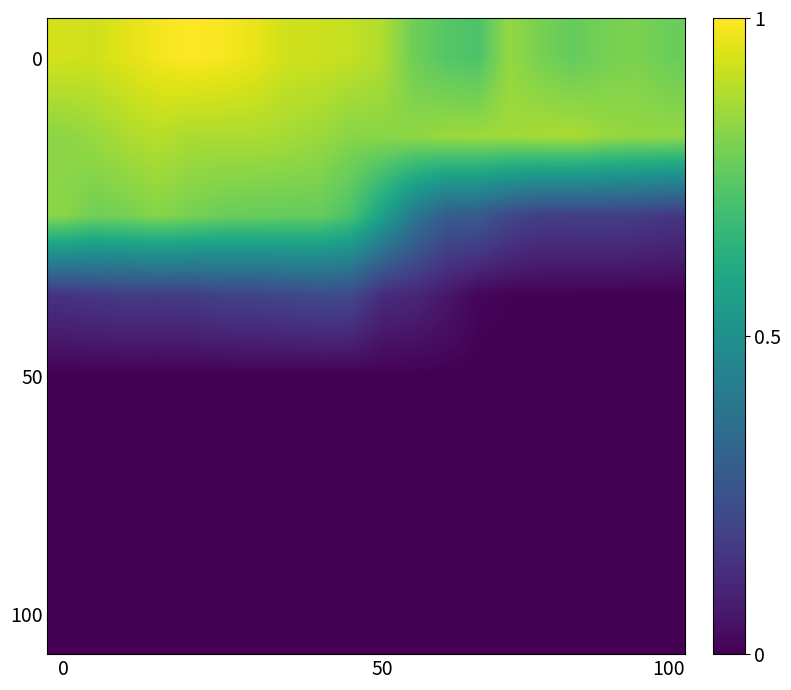

At which category is the sum across all series the highest?

3